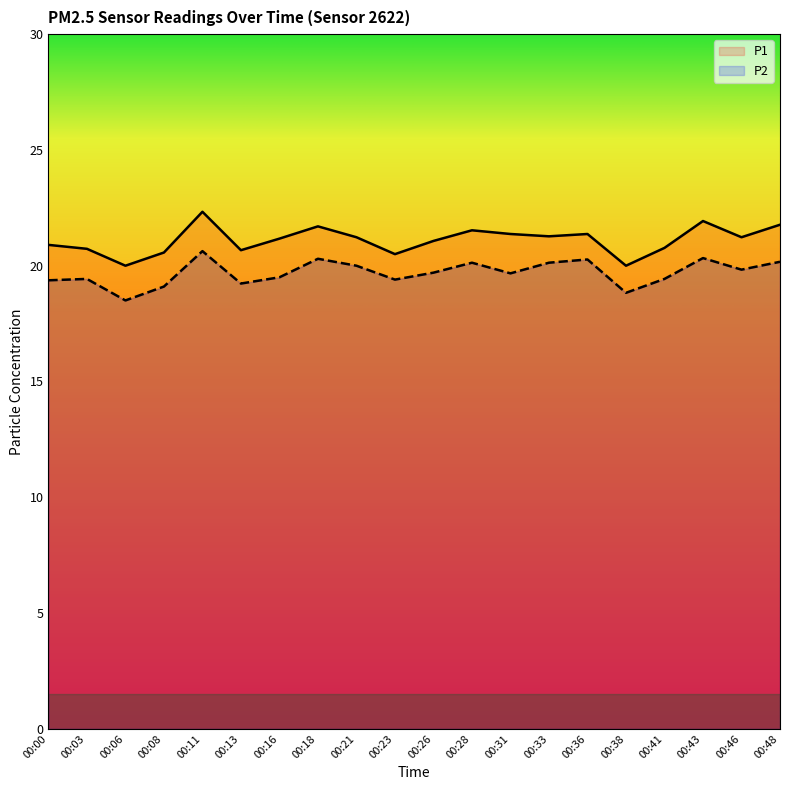

What is the sum of the P1 values at 00:36 and 00:46?

42.6